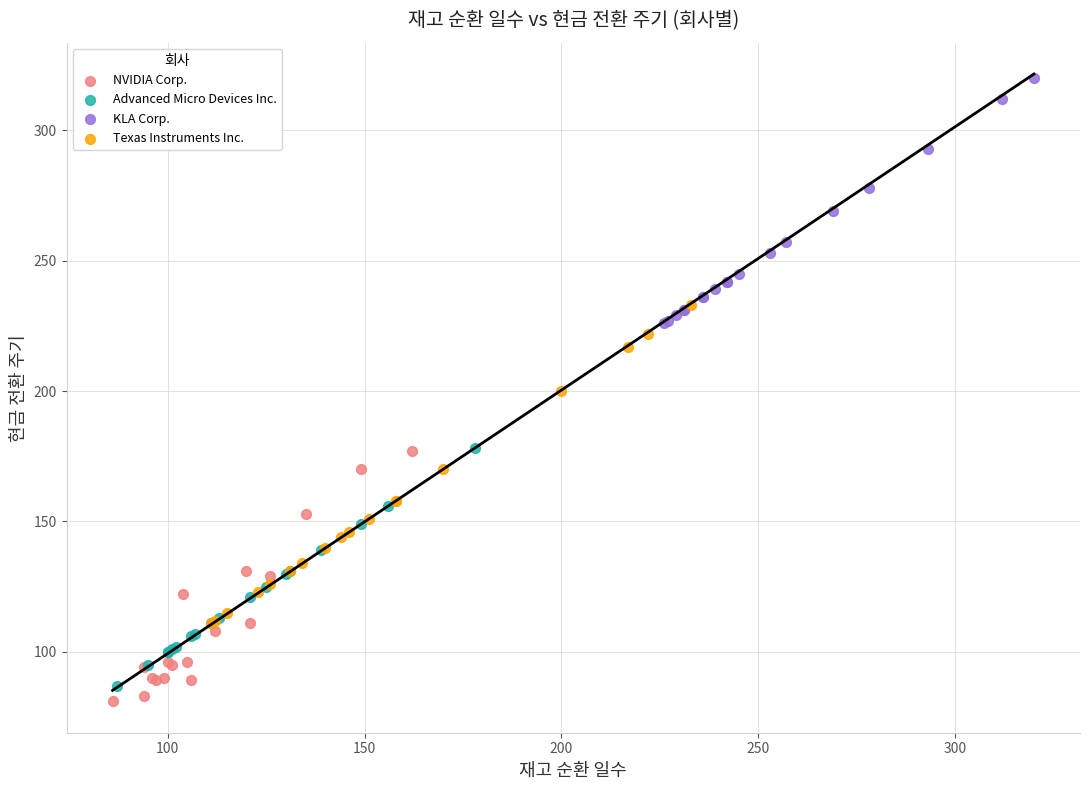

Which series has the largest Y range (max minus min)?

Texas Instruments Inc.